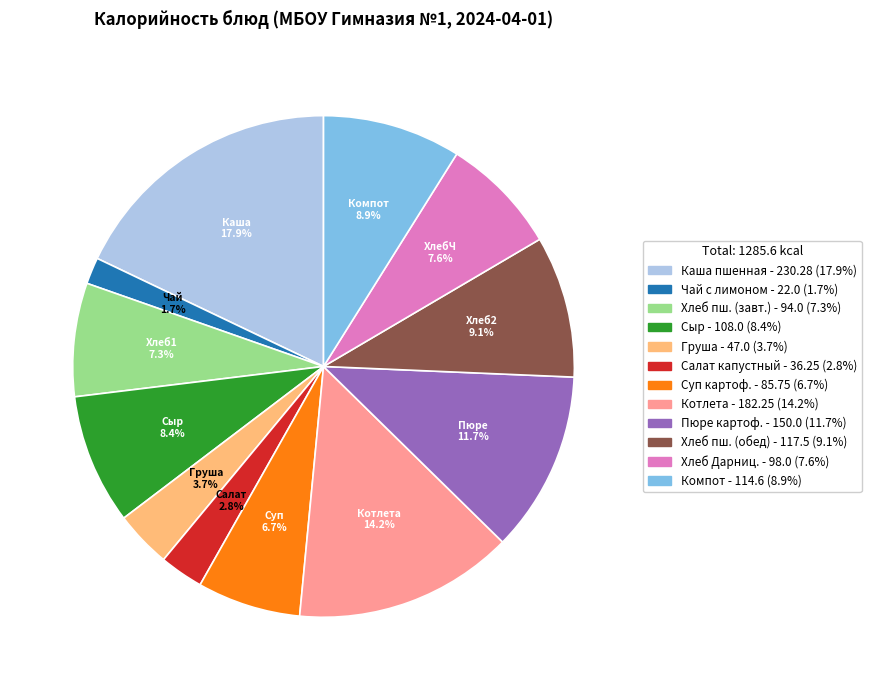

Does any single category account for the majority?

No